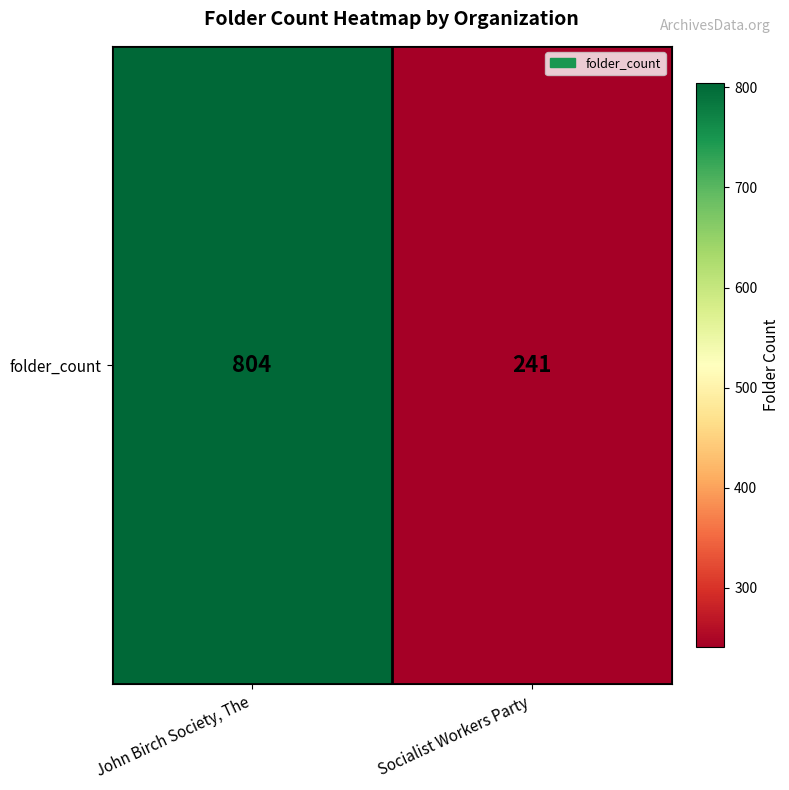

Count the values in the range 241 to 804.

2